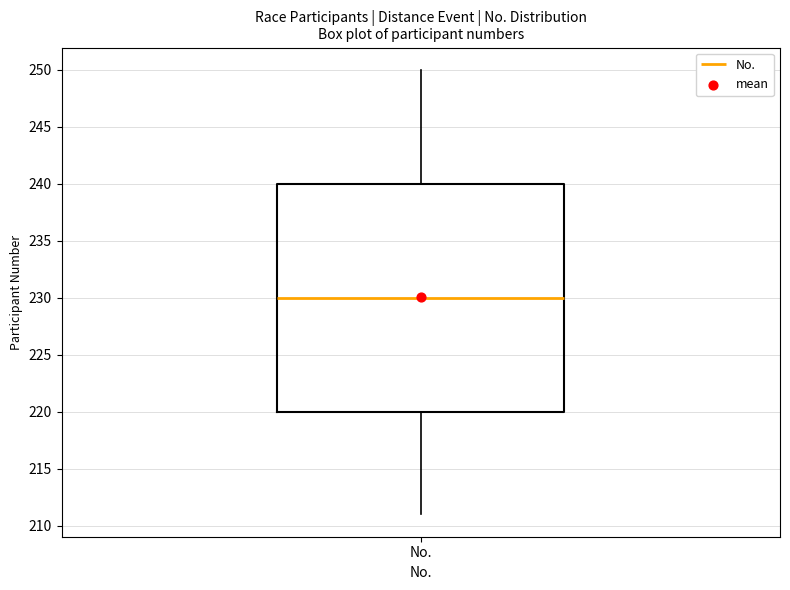

Where does the median line of the box for No. sit on the y-axis? The values are not printed on the chart, so give them approximately, as read against the axis.

230